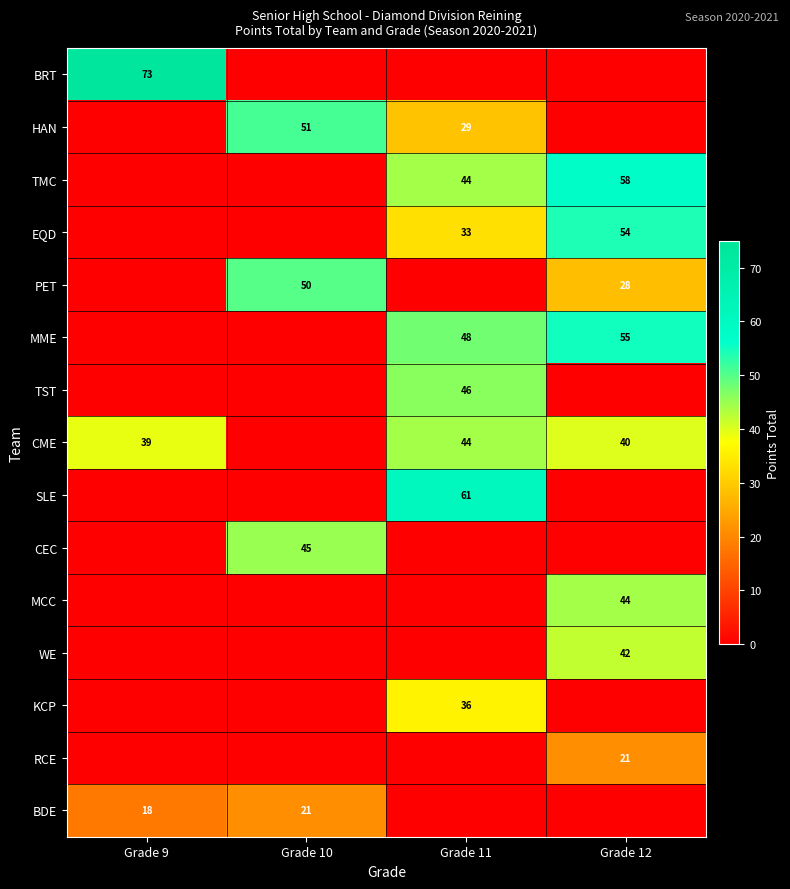

Which series has the widest spread of values?

BRT